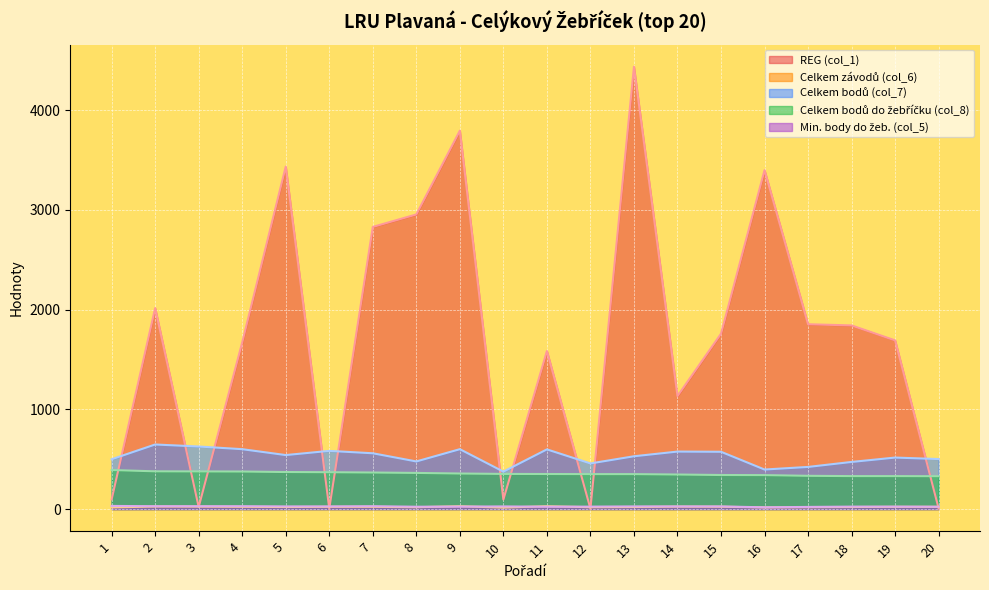

What are all the series names shown in the legend?

REG (col_1), Celkem závodů (col_6), Celkem bodů (col_7), Celkem bodů do žebříčku (col_8), Min. body do žeb. (col_5)